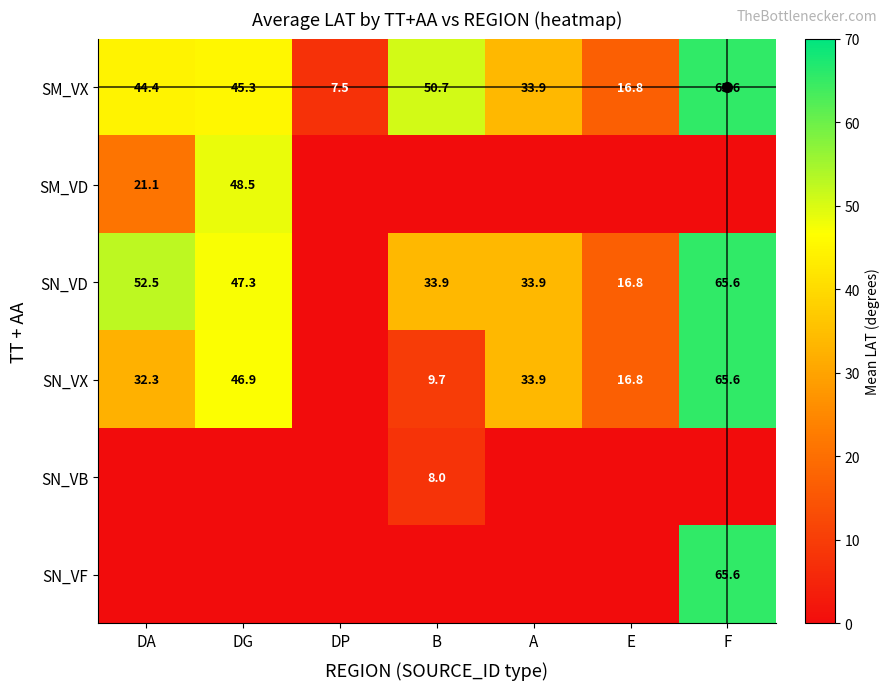

At which label does SM_VX reach its peak?

F